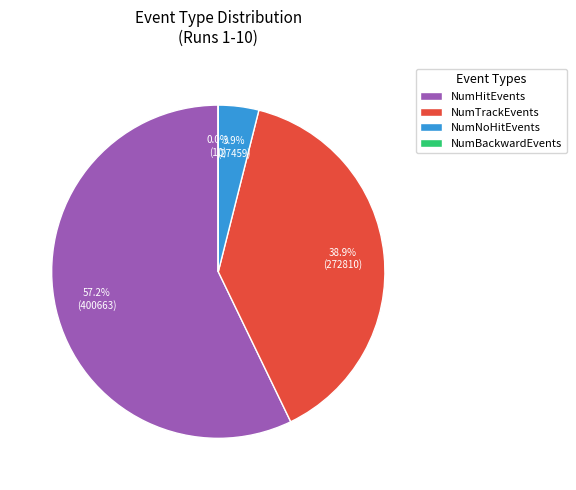

Which slice is the largest?

NumHitEvents